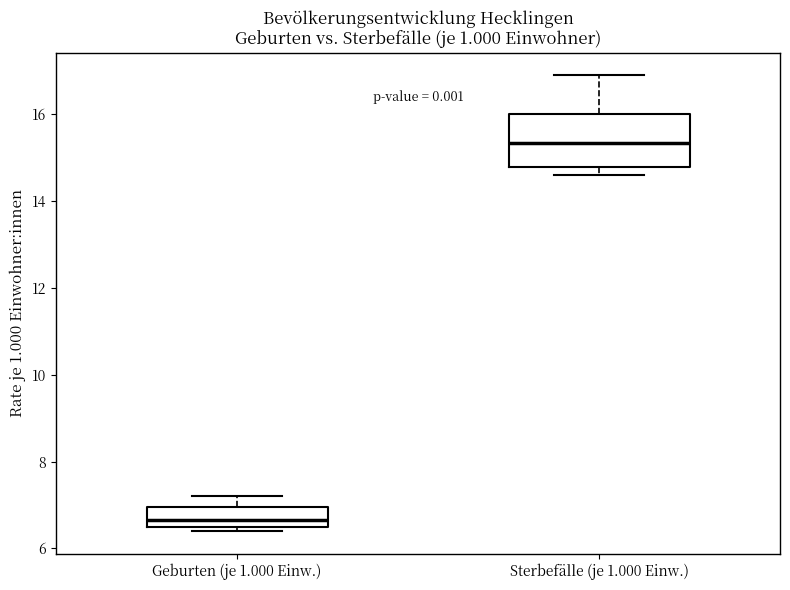

Where does the upper whisker of the box for Geburten (je 1.000 Einw.) end on the y-axis? The values are not printed on the chart, so give them approximately, as read against the axis.

7.2